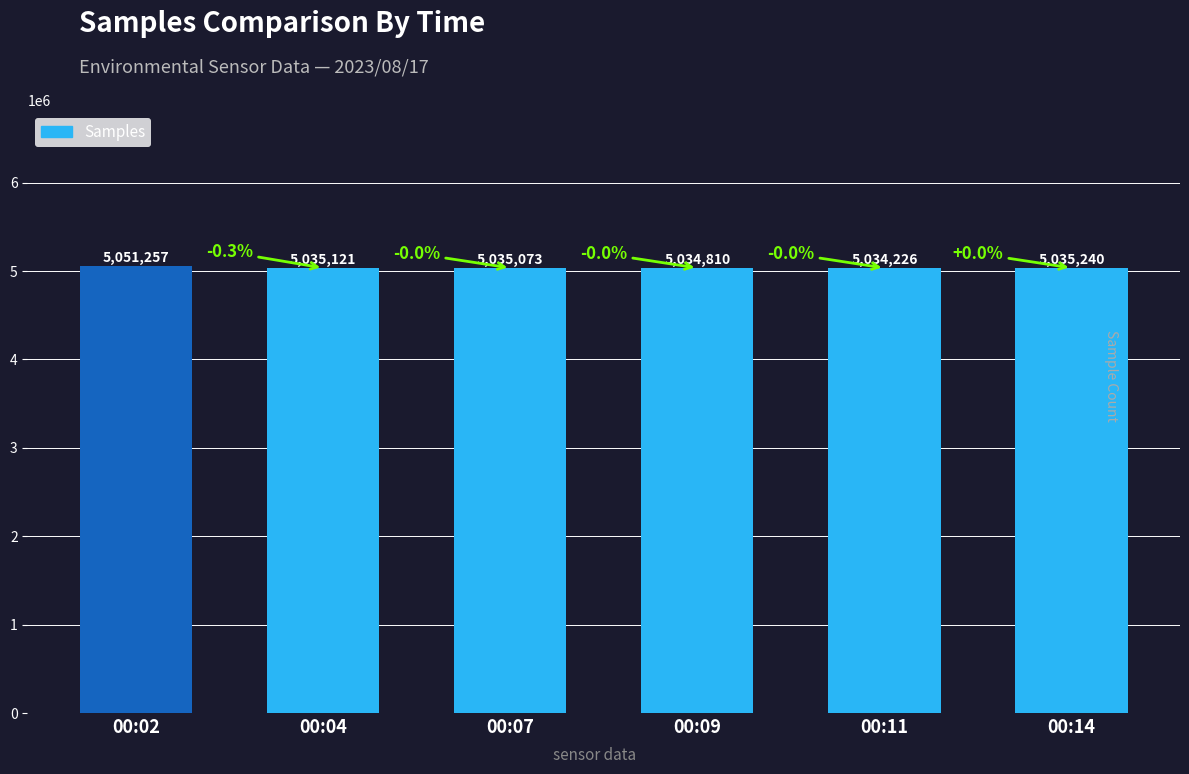

Is it true that the value at 00:11 is 7804108?

False